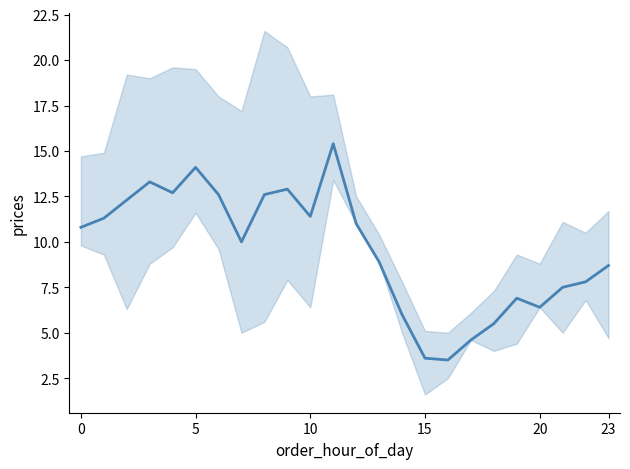

Is it true that the value at 6 is 12.6?

True